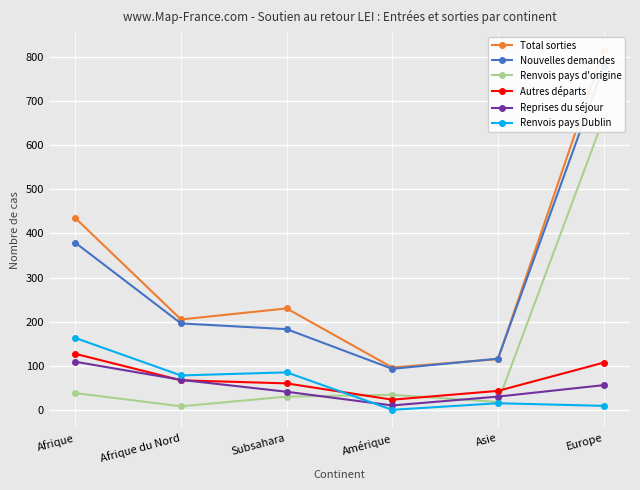

What is the difference between the maximum and second lowest values in the Nouvelles demandes series?

663